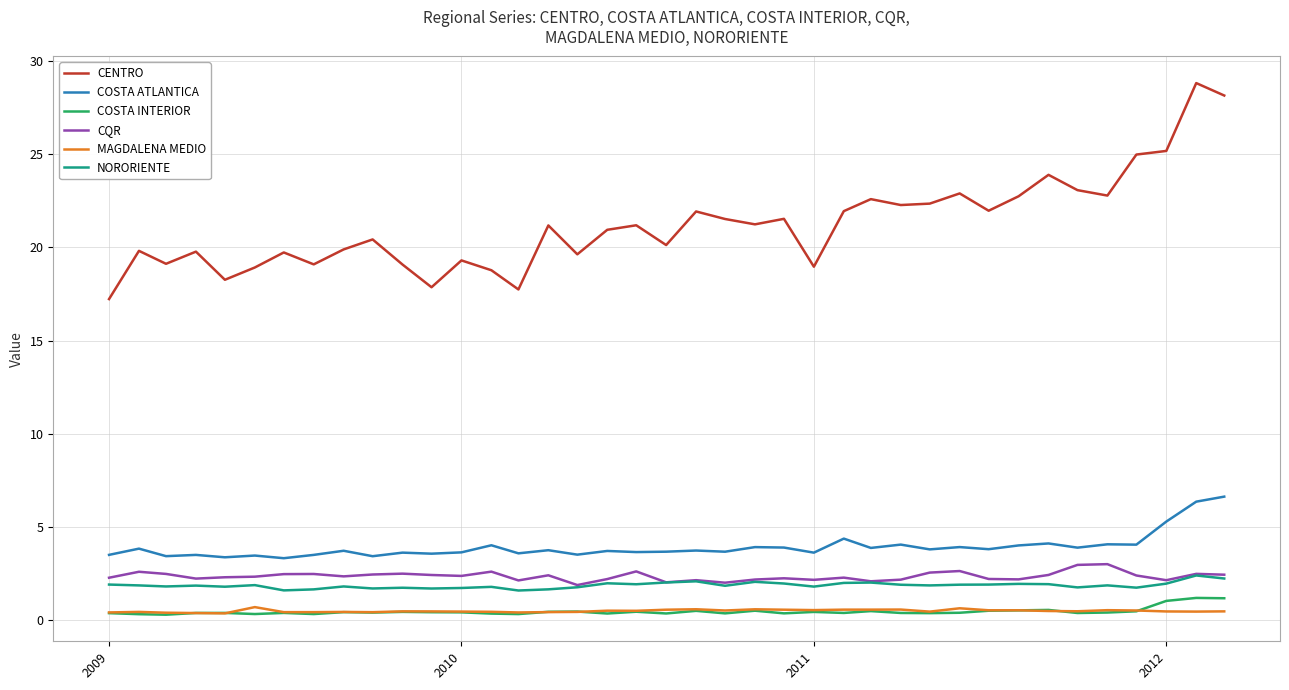

What is the minimum value for CENTRO?

17.2